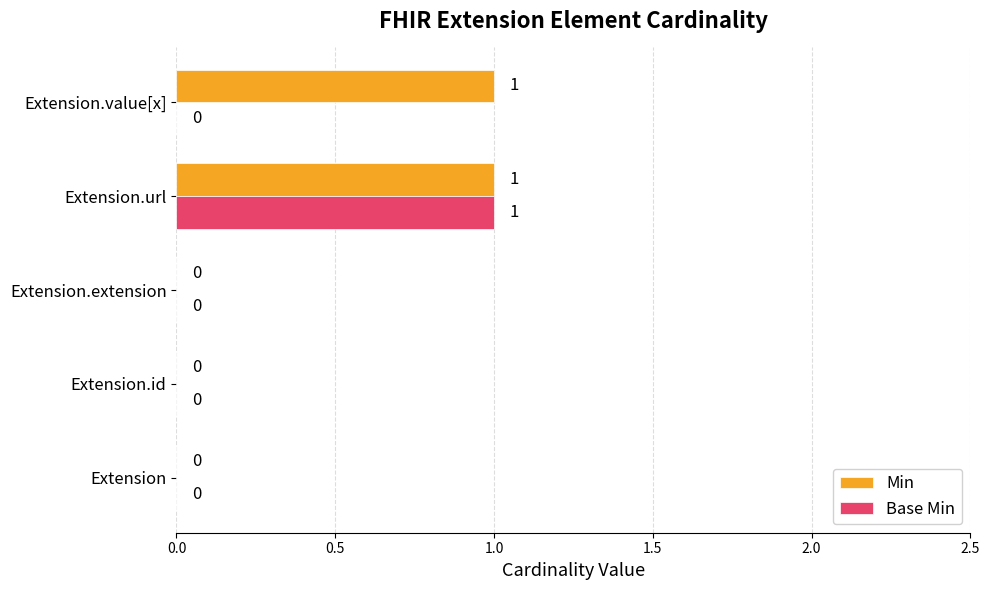

Is it true that Base Min equals 0 at Extension.value[x]?

True